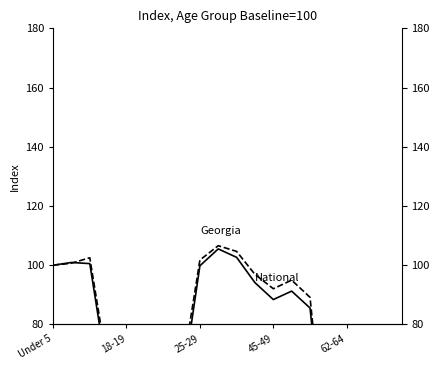

Count the number of categories in the chart.

20